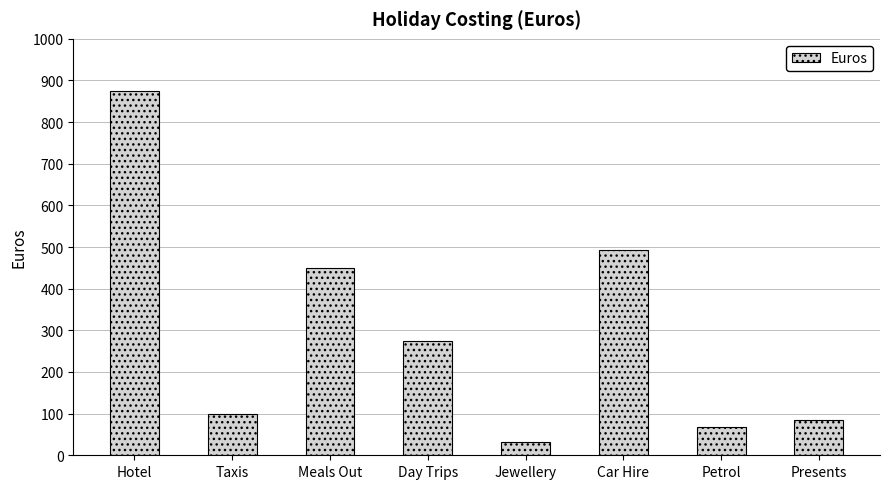

True or false: the data shows 450 at Meals Out.

True